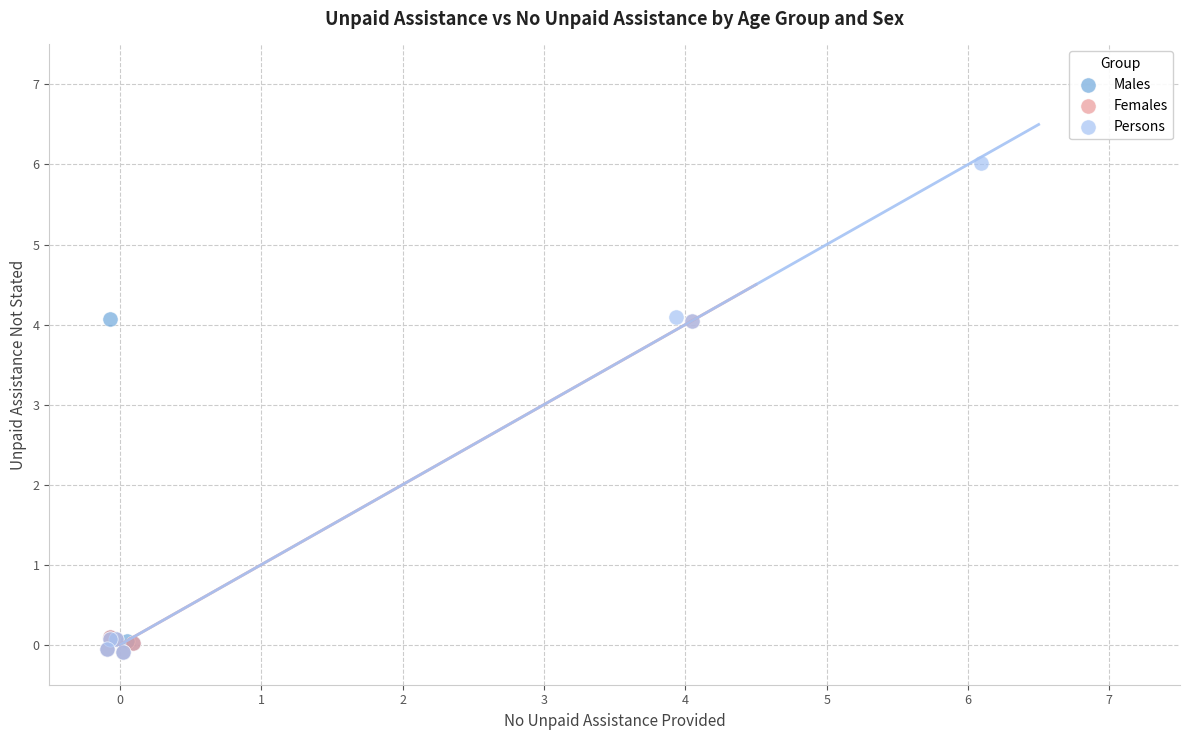

Which series contains the highest Y value?

Persons